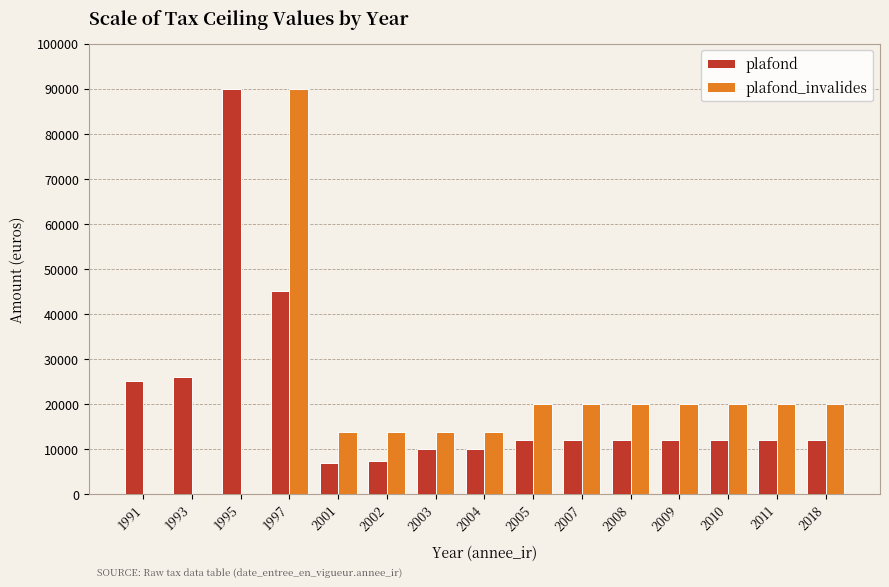

The value of plafond_invalides at 2002 is 13800. True or false?

True